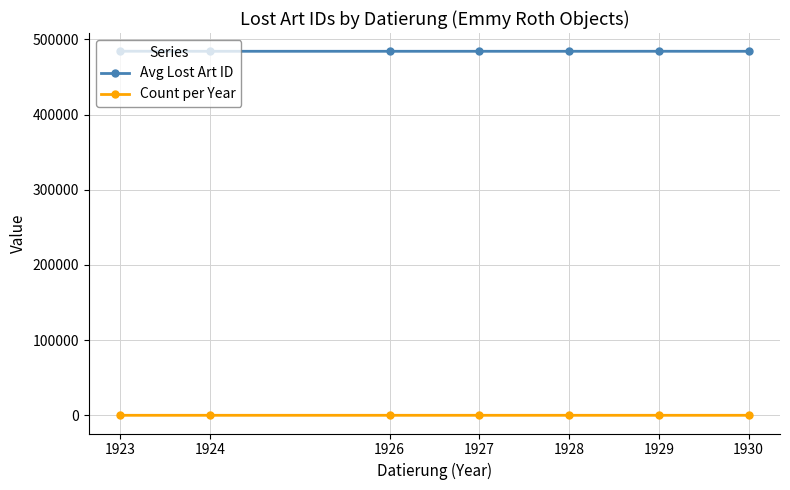

List the series in order of their overall mean, lowest first.

Count per Year, Avg Lost Art ID